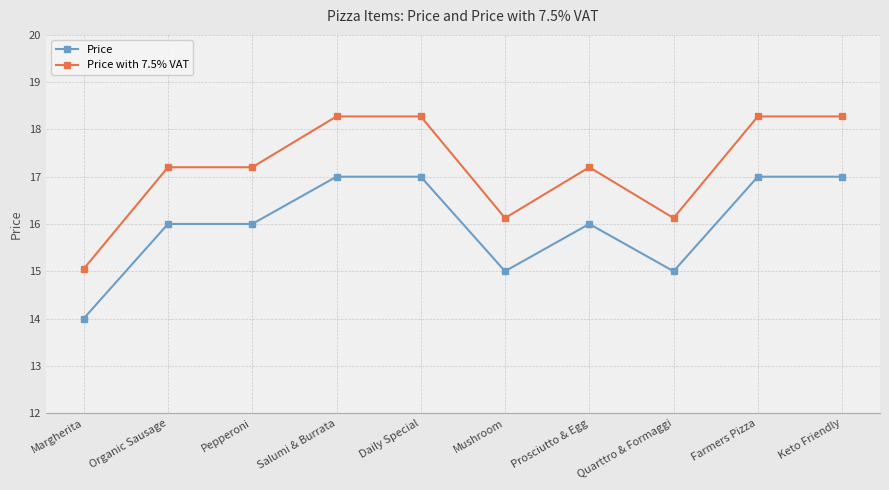

Reading left to right, list all the values displayed in this chart.

Price: 14.0	16.0	16.0	17.0	17.0	15.0	16.0	15.0	17.0	17.0
Price with 7.5% VAT: 15.1	17.2	17.2	18.3	18.3	16.1	17.2	16.1	18.3	18.3